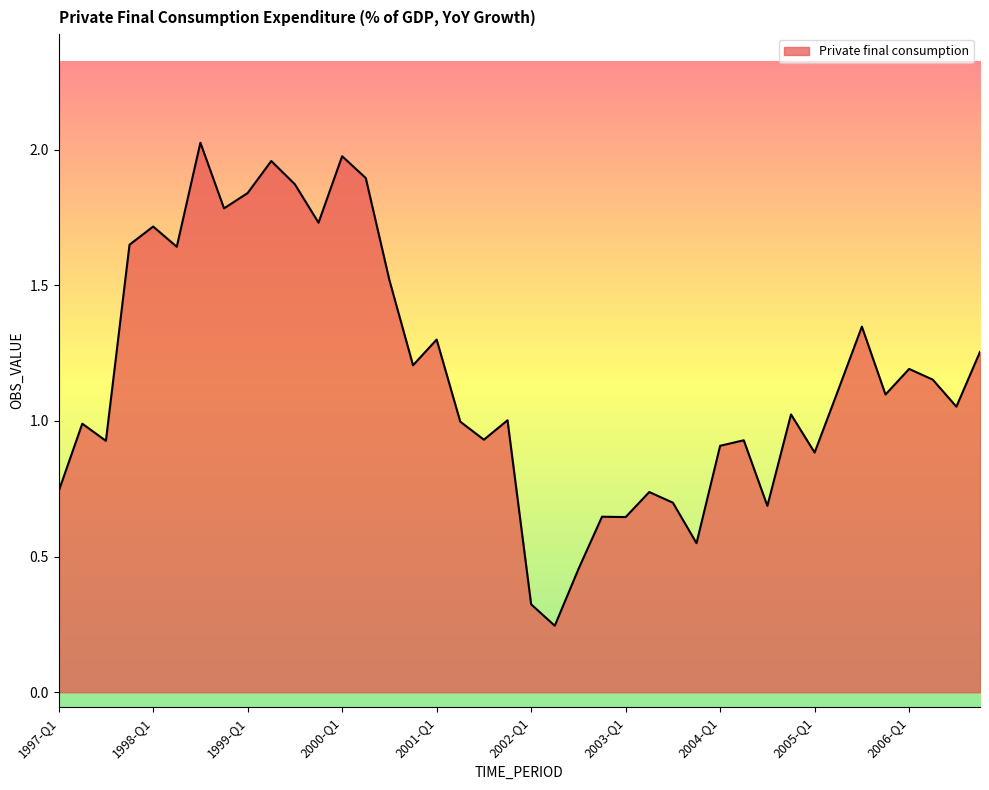

Does the chart have visible grid lines?

No